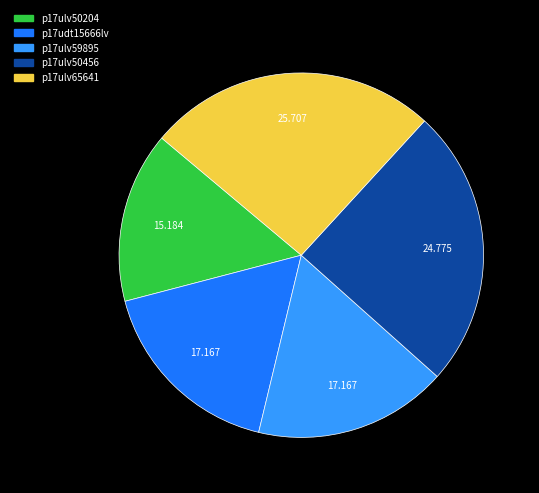

Is there a majority slice in this chart?

No